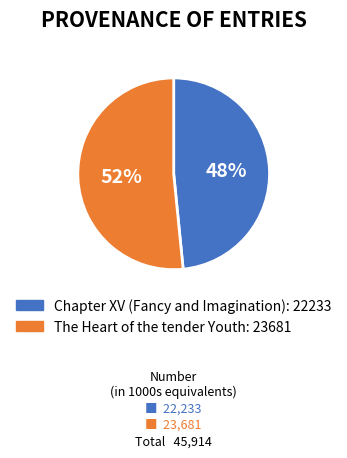

To the nearest percent, what percentage of the pie is The Heart of the tender Youth?

52%